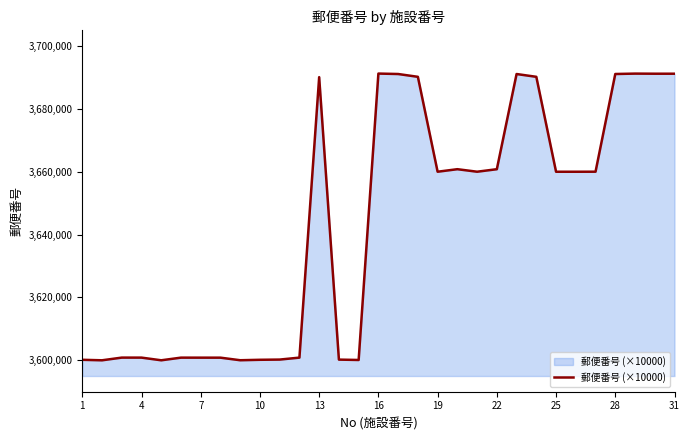

What is the minimum value shown in the chart?

3600002